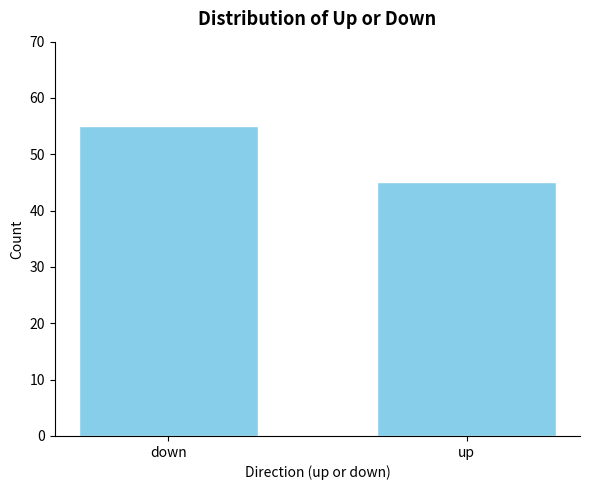

Count the values in the range 45 to 55.

2